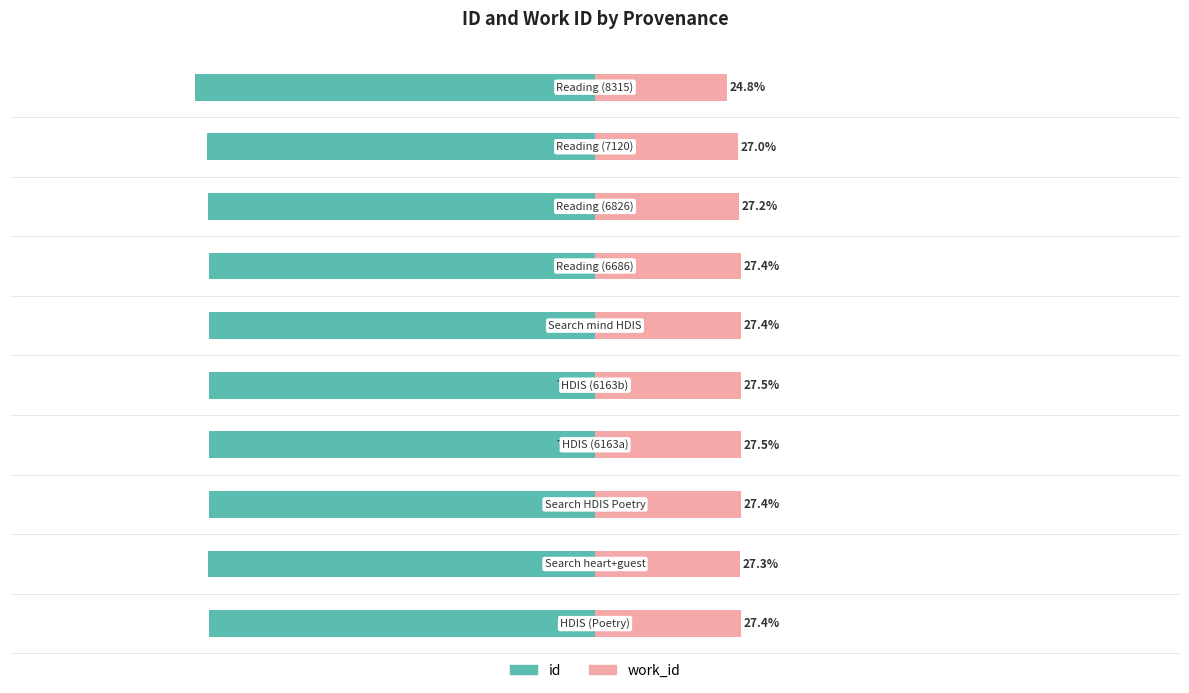

The value of id at 4 is -72.5. True or false?

True